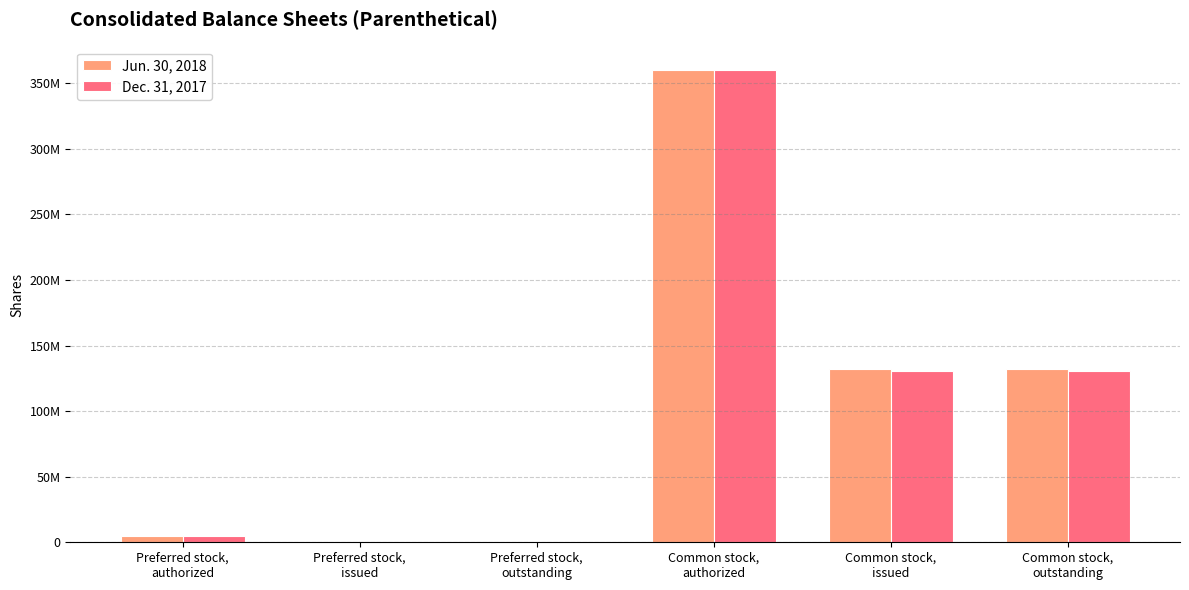

At which category is the sum across all series the highest?

Common stock,
authorized